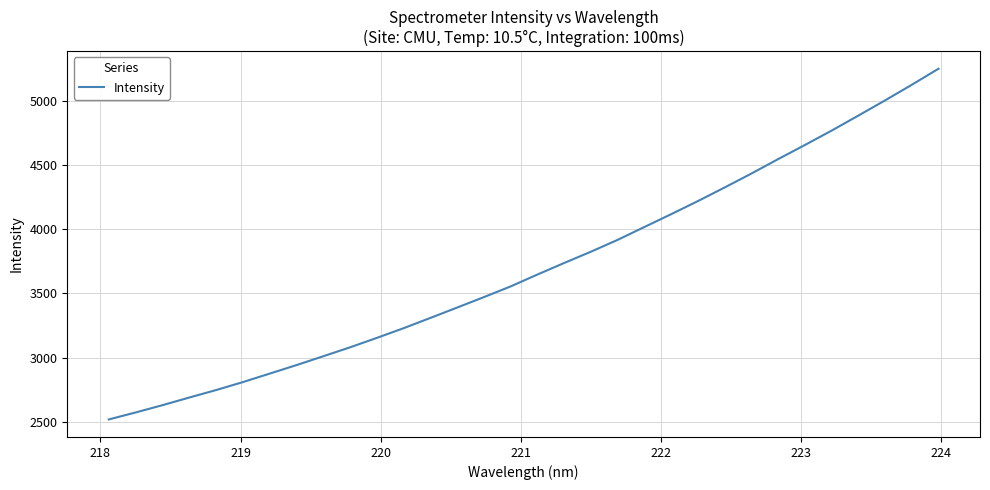

What is the average value?

3701.4